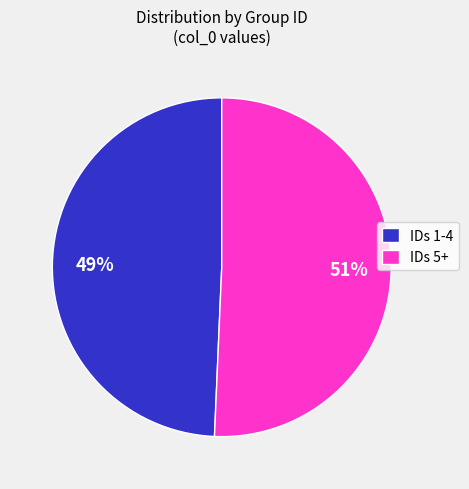

How many slices are in this pie chart?

2